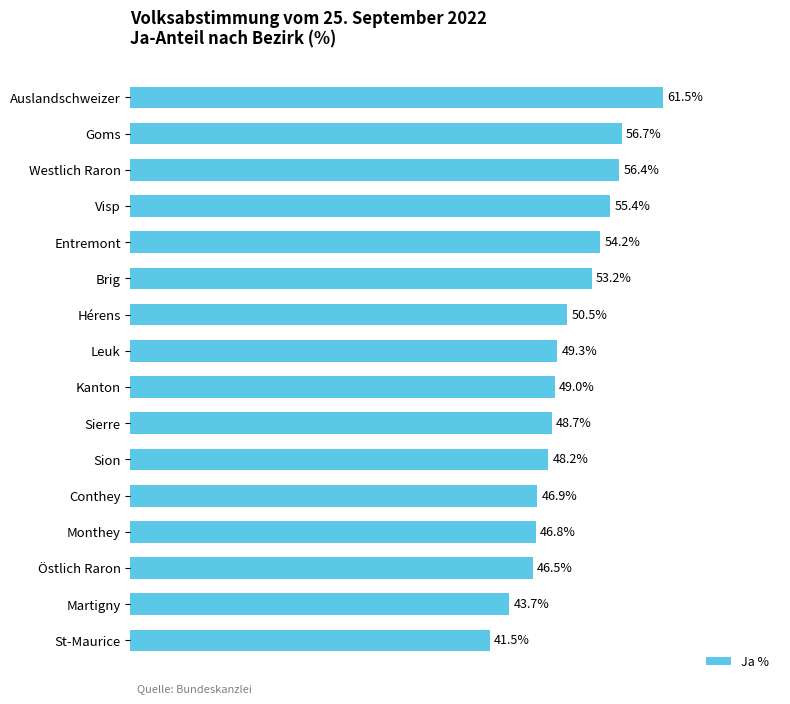

Which has a higher value, Conthey or Martigny?

Conthey